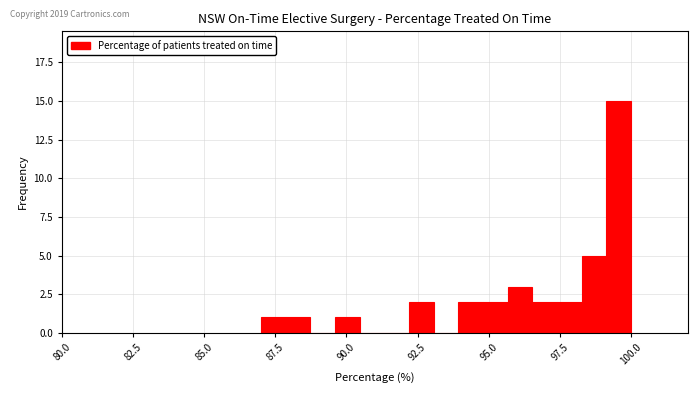

Read against the x-axis, roughly where is the centre of the tallest bar?

99.5